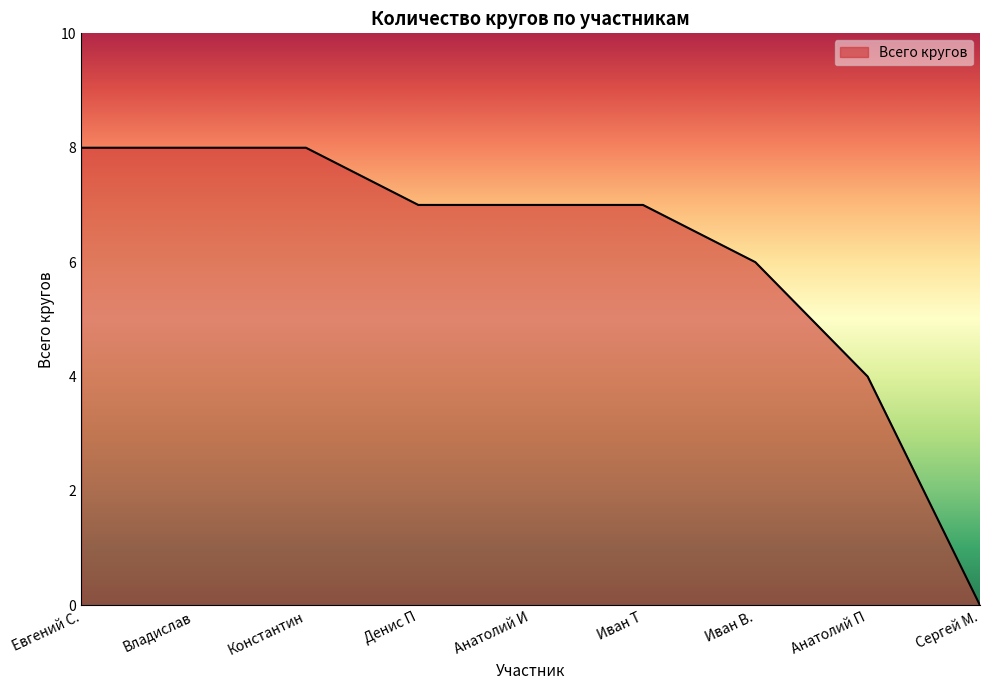

Is it true that the value at Сергей М. is 0?

True